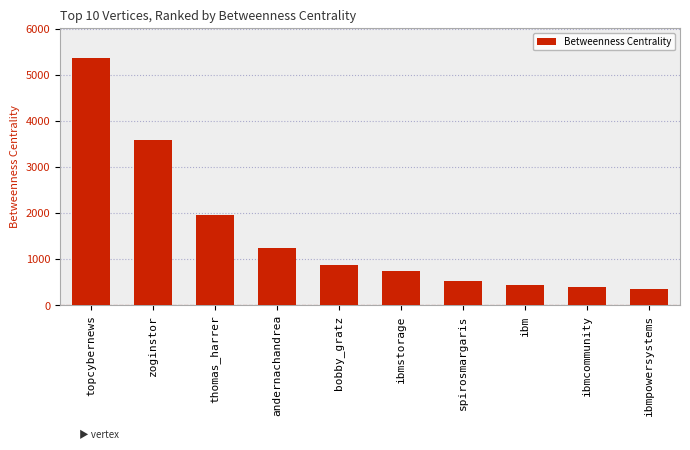

What is the value of the 5th bar from the left?

872.6